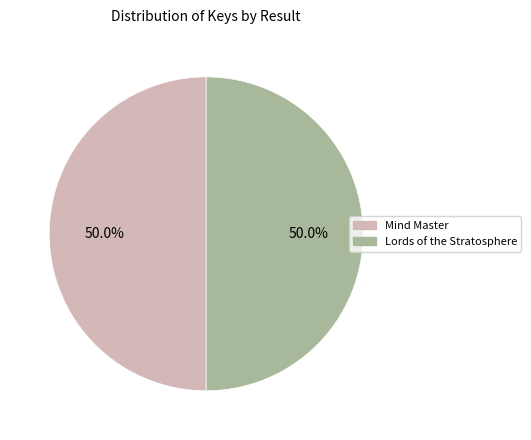

Combined, do Mind Master and Lords of the Stratosphere account for over 50%?

Yes